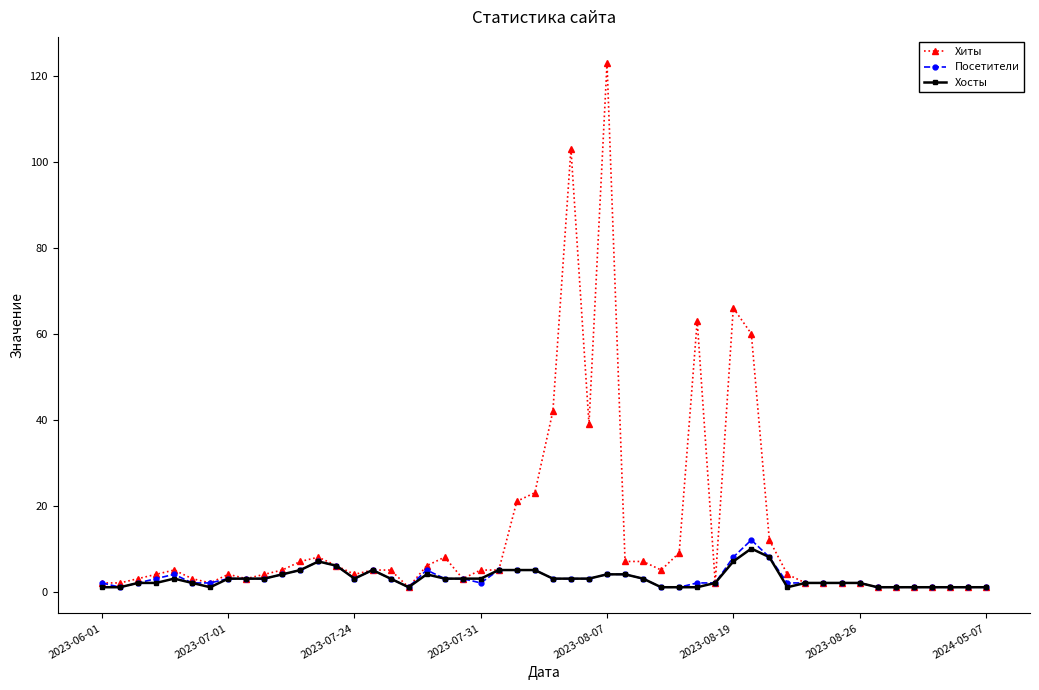

Which series has the widest spread of values?

Хиты